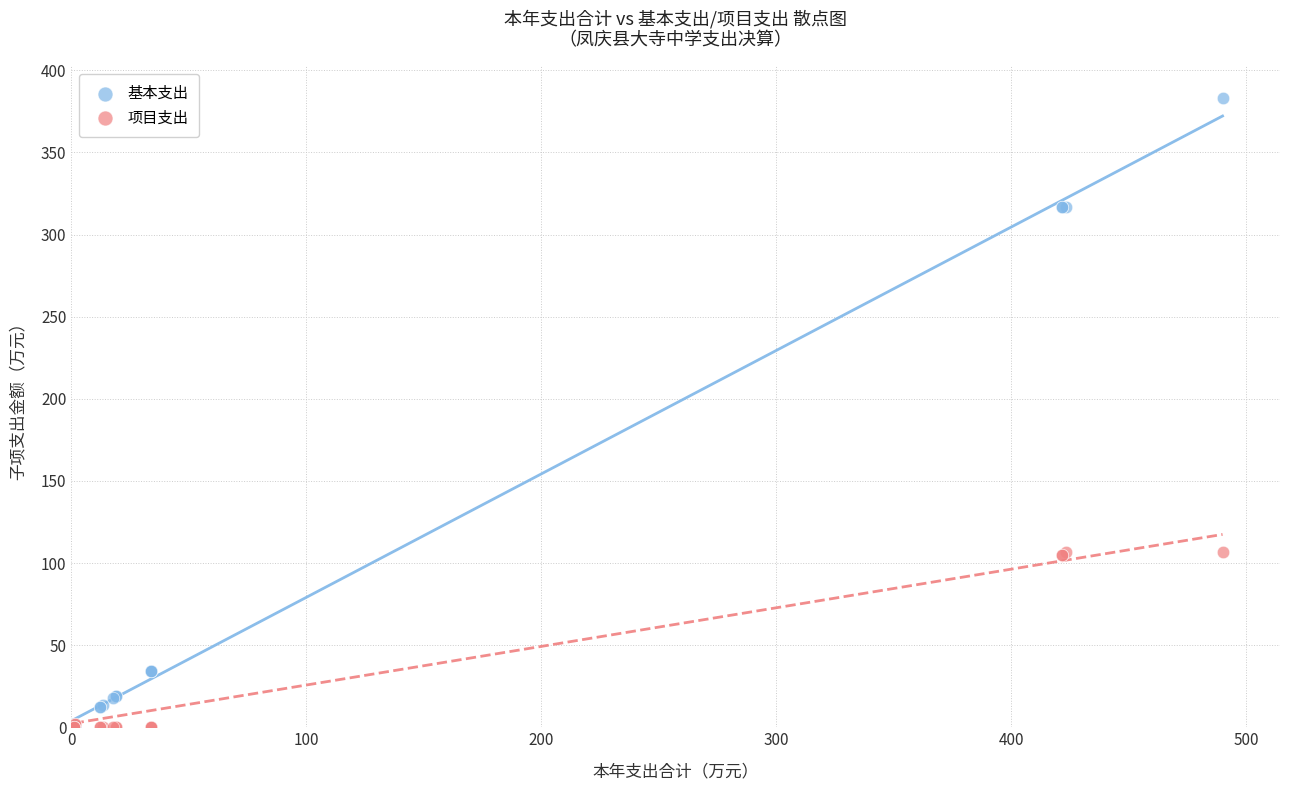

What are all the series names shown in the legend?

基本支出, 项目支出